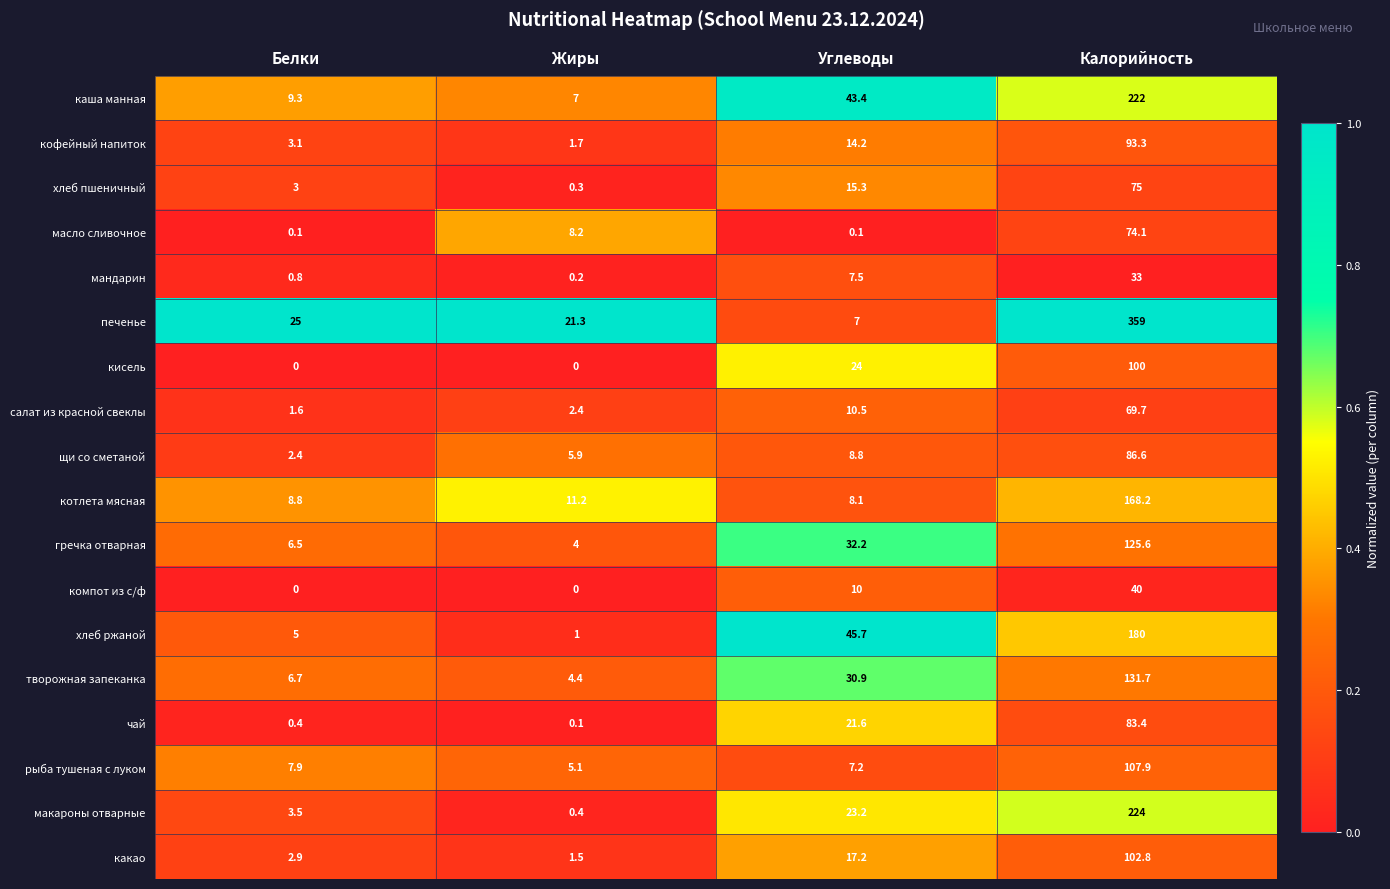

At which category is the sum across all series the highest?

Калорийность